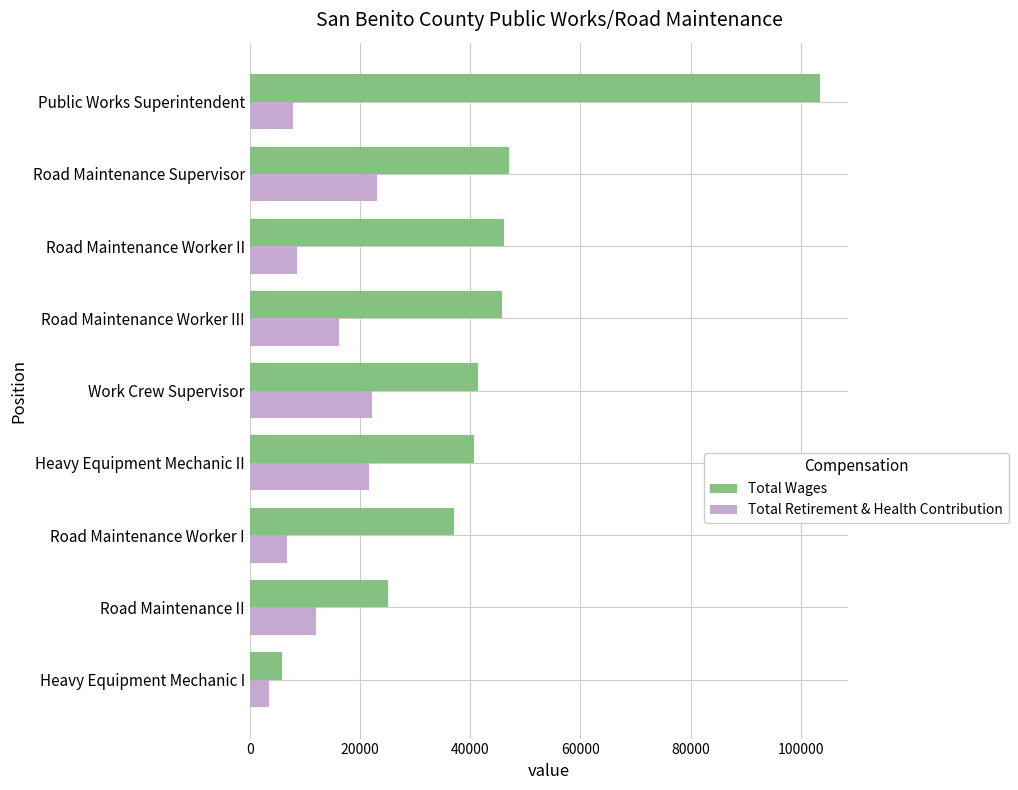

What is the difference between the highest and lowest values at Work Crew Supervisor?

19182